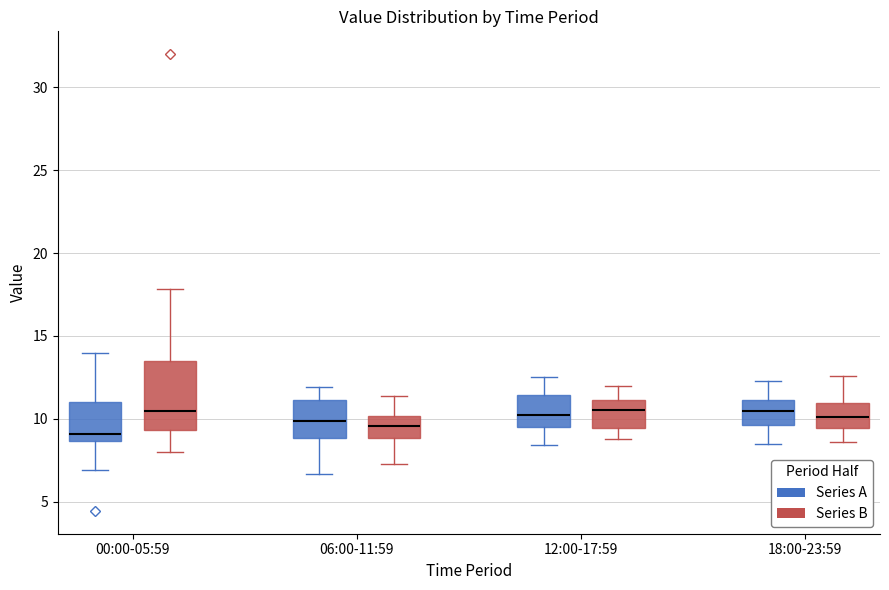

Reading left to right, transcribe this box plot: for each box, give where its median line is, the range the box spans, and where its two whiskers end, as read against the y-axis. The values are not printed on the chart, so give them approximately, as read against the axis.

00:00-05:59 (Series A): median 9.0, box 8.5 to 11.0, whiskers 7.0 to 14.0
00:00-05:59 (Series B): median 10.5, box 9.5 to 13.5, whiskers 8.0 to 18.0
06:00-11:59 (Series A): median 10.0, box 9.0 to 11.0, whiskers 6.5 to 12.0
06:00-11:59 (Series B): median 9.5, box 9.0 to 10.0, whiskers 7.5 to 11.5
12:00-17:59 (Series A): median 10.5, box 9.5 to 11.5, whiskers 8.5 to 12.5
12:00-17:59 (Series B): median 10.5, box 9.5 to 11.0, whiskers 9.0 to 12.0
18:00-23:59 (Series A): median 10.5, box 9.5 to 11.0, whiskers 8.5 to 12.5
18:00-23:59 (Series B): median 10.0, box 9.5 to 11.0, whiskers 8.5 to 12.5